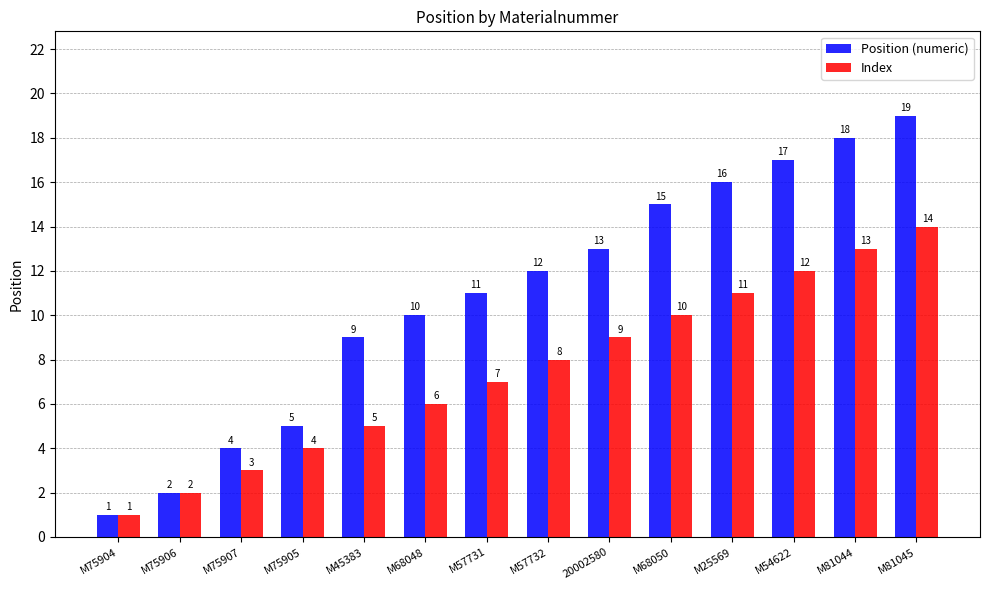

Rank the series by their maximum value, from lowest to highest.

Index, Position (numeric)